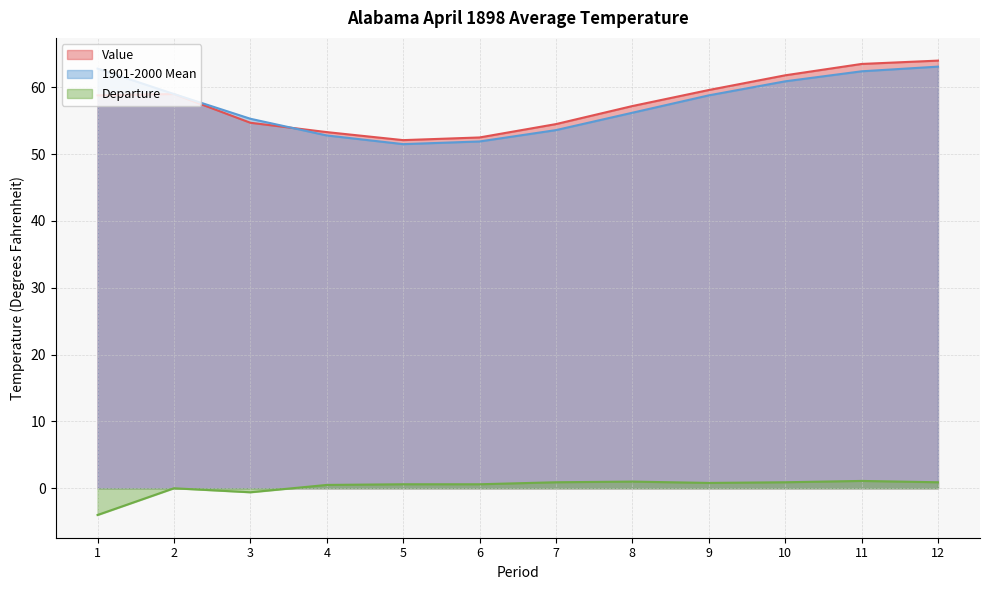

True or false: Departure and 1901-2000 Mean cross at least once.

False